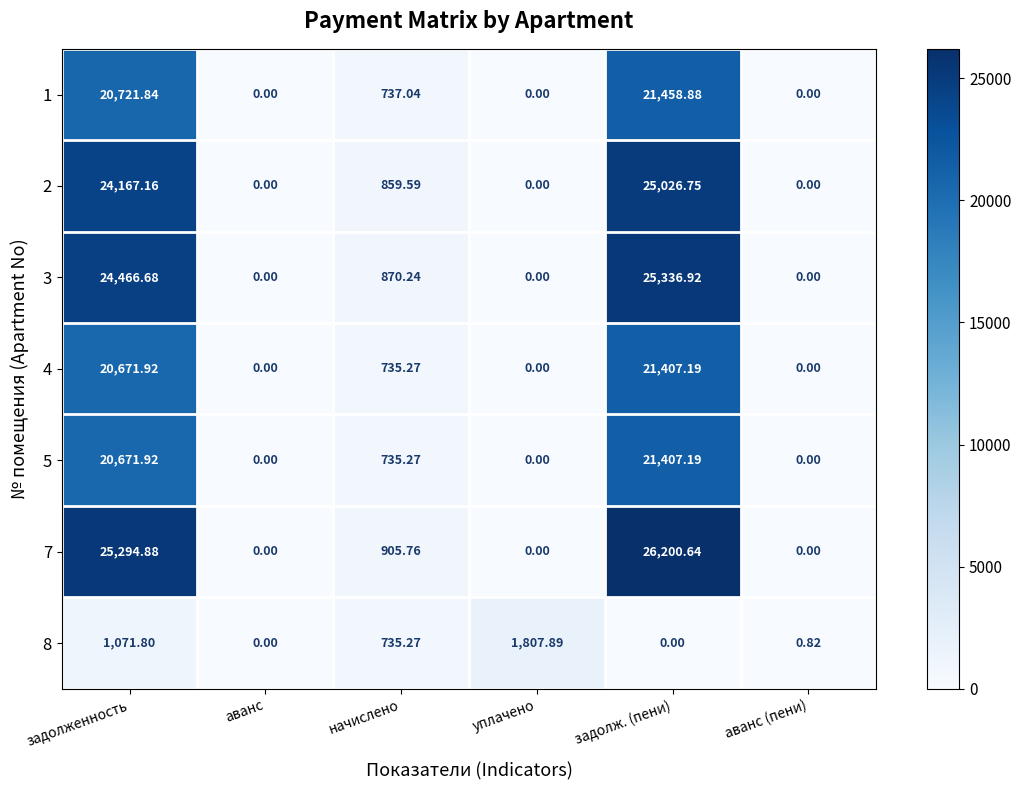

Where is 5 nearest to the value 10703?

начислено